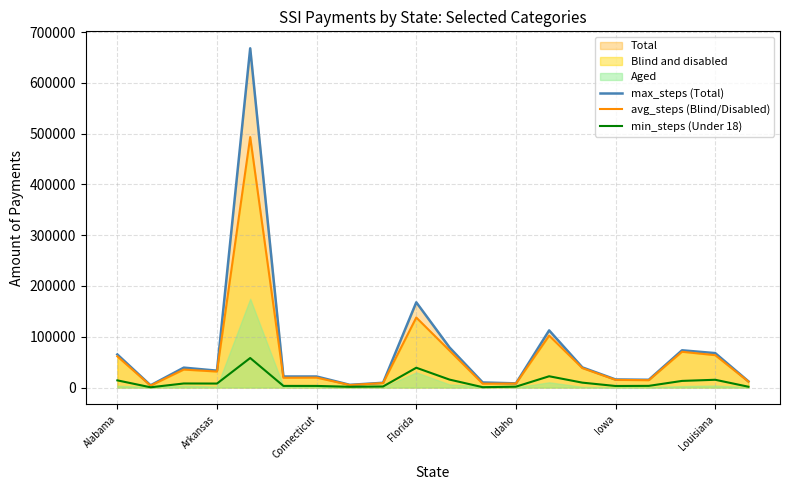

List the series in order of their overall mean, lowest first.

min_steps (Under 18), avg_steps (Blind/Disabled), max_steps (Total)